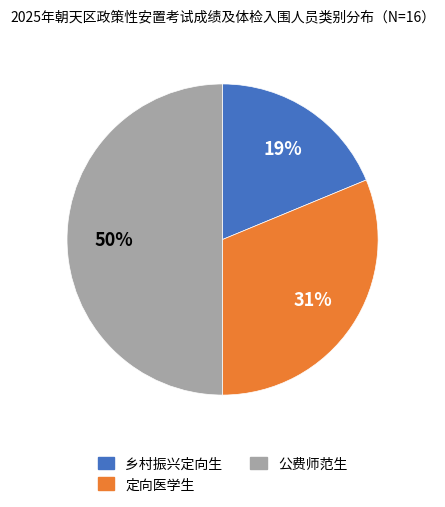

What is the largest slice in the pie chart?

公费师范生